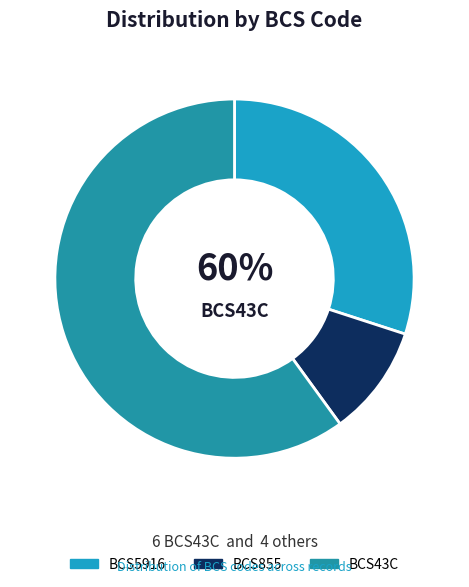

Does BCS855 represent more than half of the total?

No